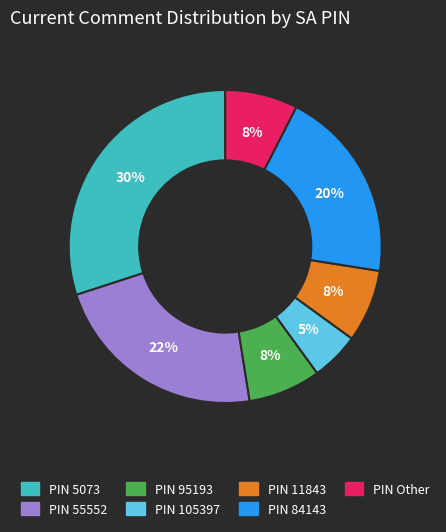

Is there a majority slice in this chart?

No